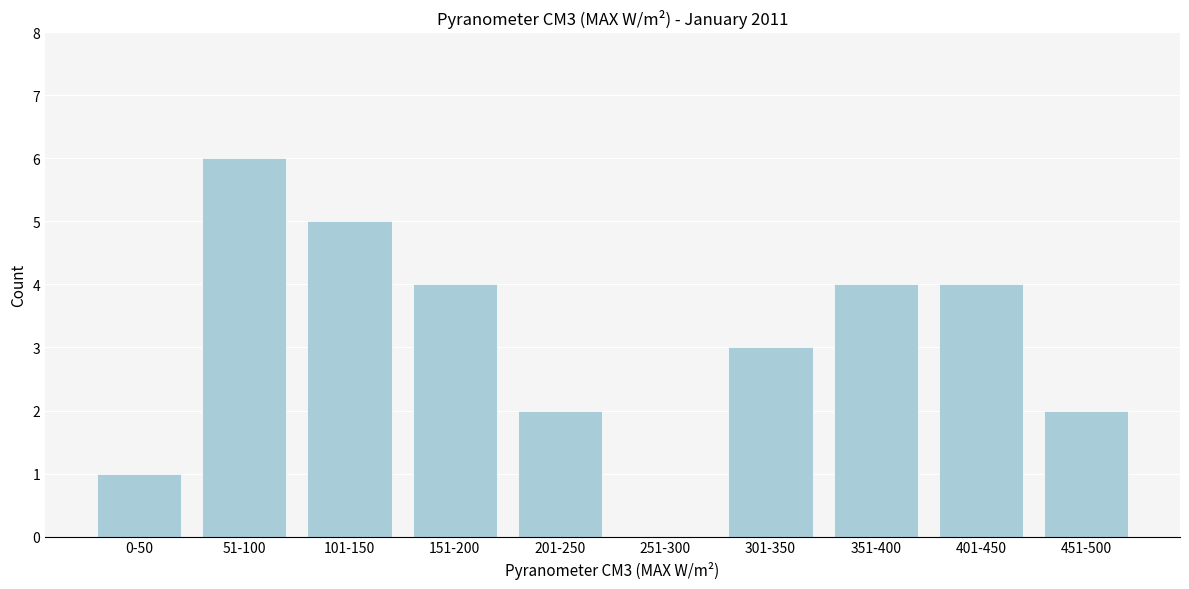

Reading right to left, transcribe all the data shown in this chart.

451-500=2	401-450=4	351-400=4	301-350=3	251-300=0	201-250=2	151-200=4	101-150=5	51-100=6	0-50=1